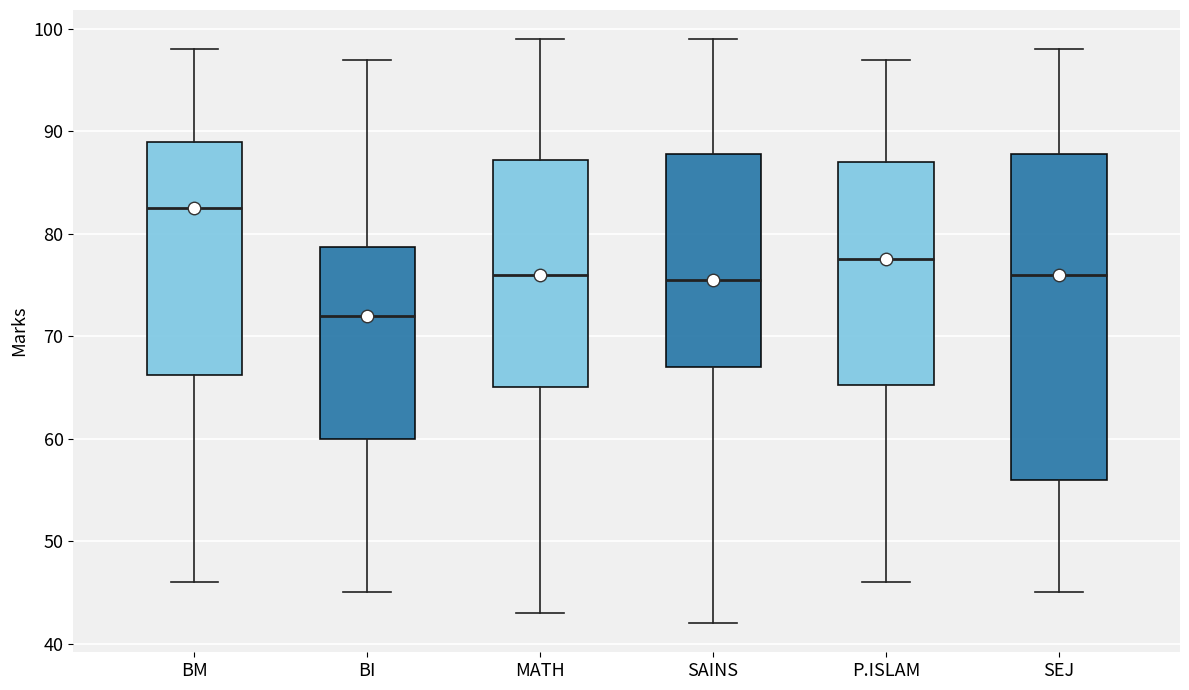

Which box has the highest median line?

BM